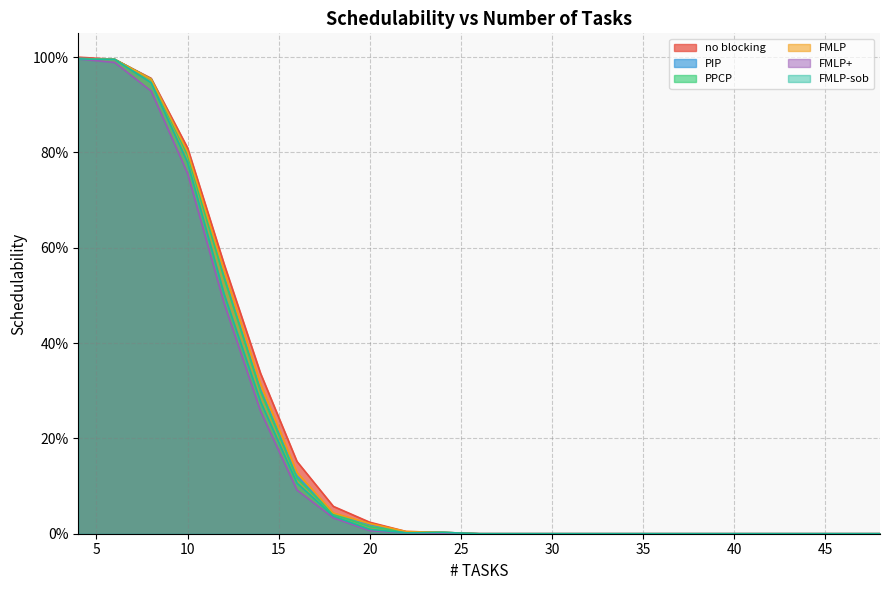

True or false: FMLP+ and no blocking intersect in this chart.

False